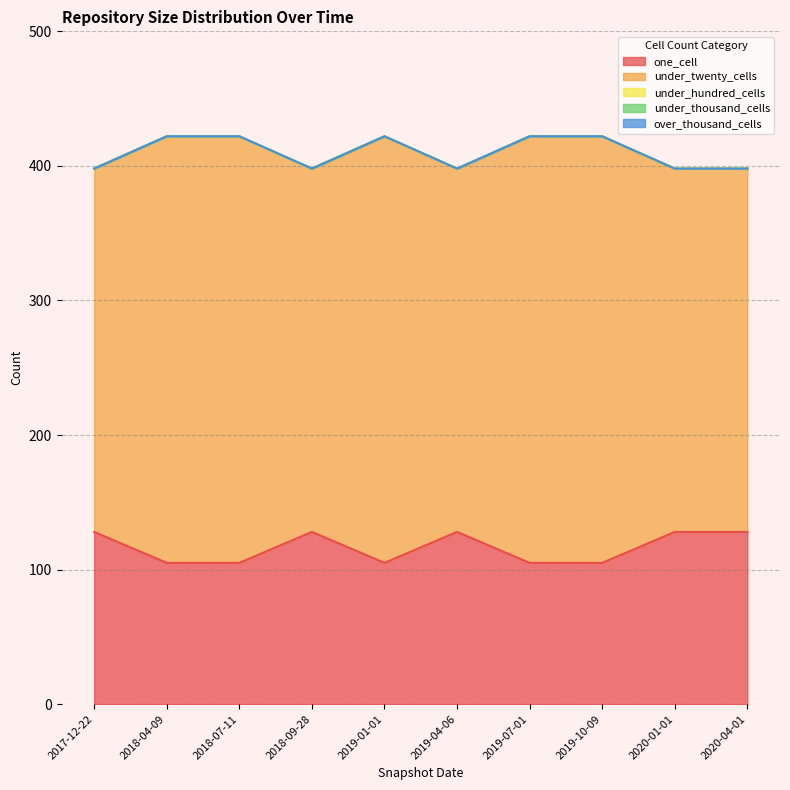

True or false: over_thousand_cells and under_twenty_cells intersect in this chart.

False